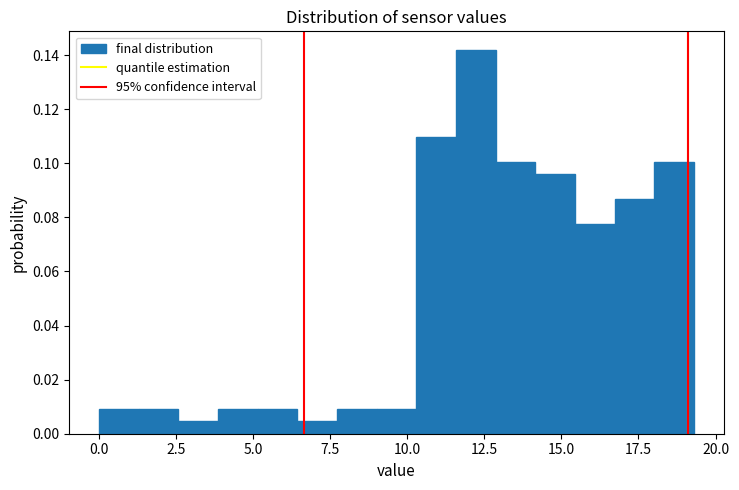

Read against the x-axis, roughly where is the centre of the tallest bar?

12.0